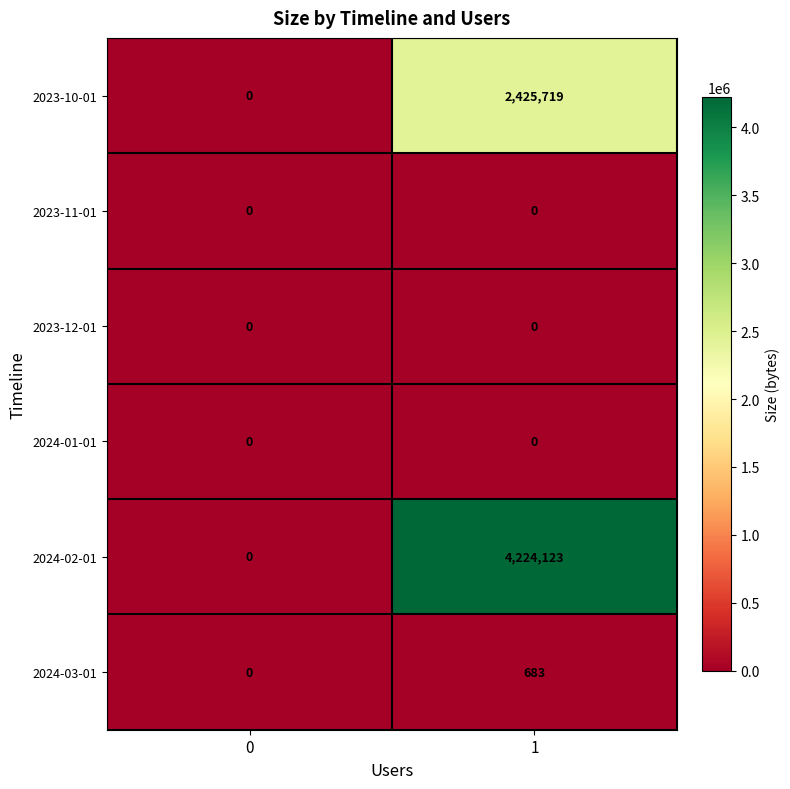

What is the sum of the 2024-03-01 values at 0 and 1?

683